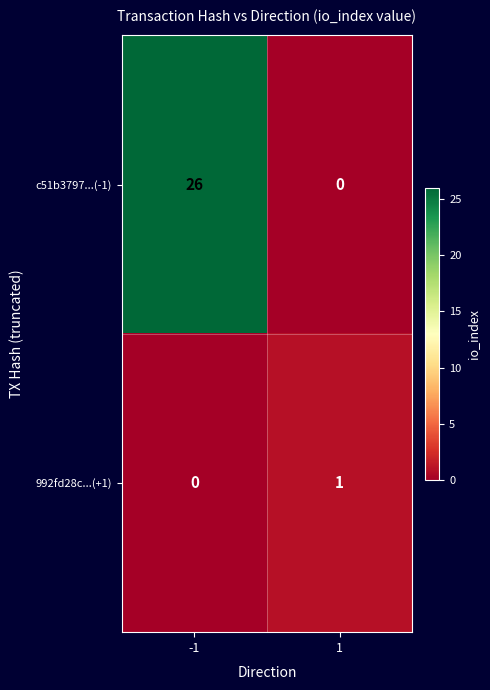

Reading left to right, what are all the values shown in this chart?

c51b3797...(-1): -1=26	1=0
992fd28c...(+1): -1=0	1=1